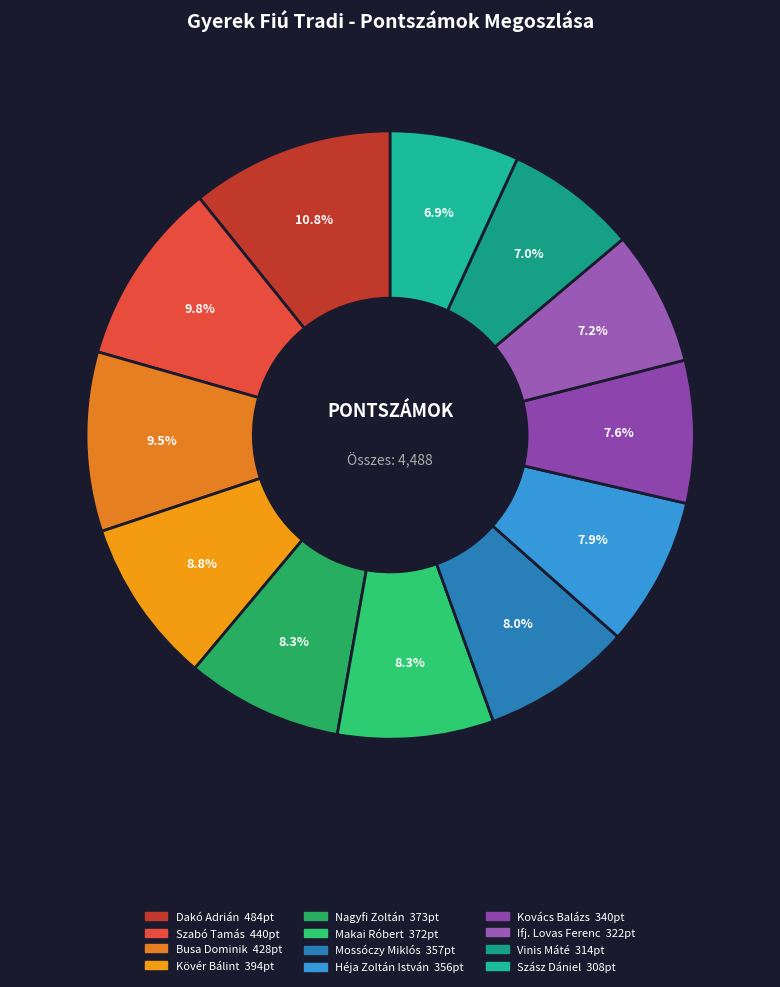

Between Kovács Balázs and Vinis Máté, which is larger?

Kovács Balázs